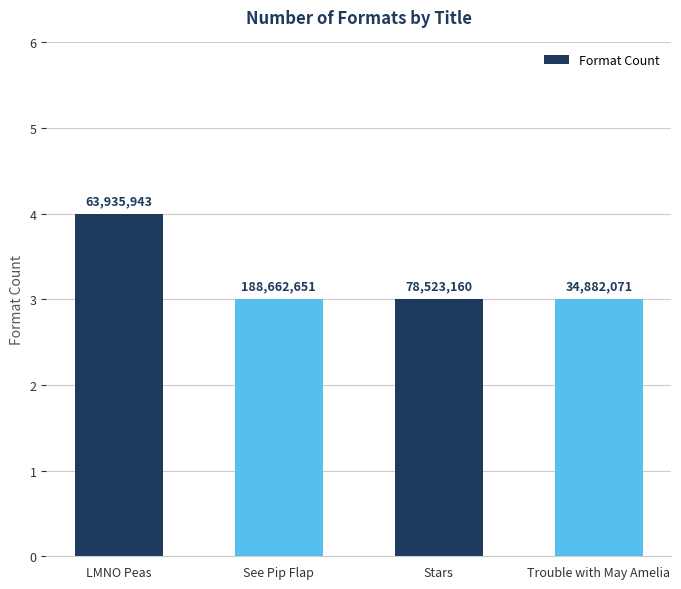

What is the sum of the values at LMNO Peas and Trouble with May Amelia?

7